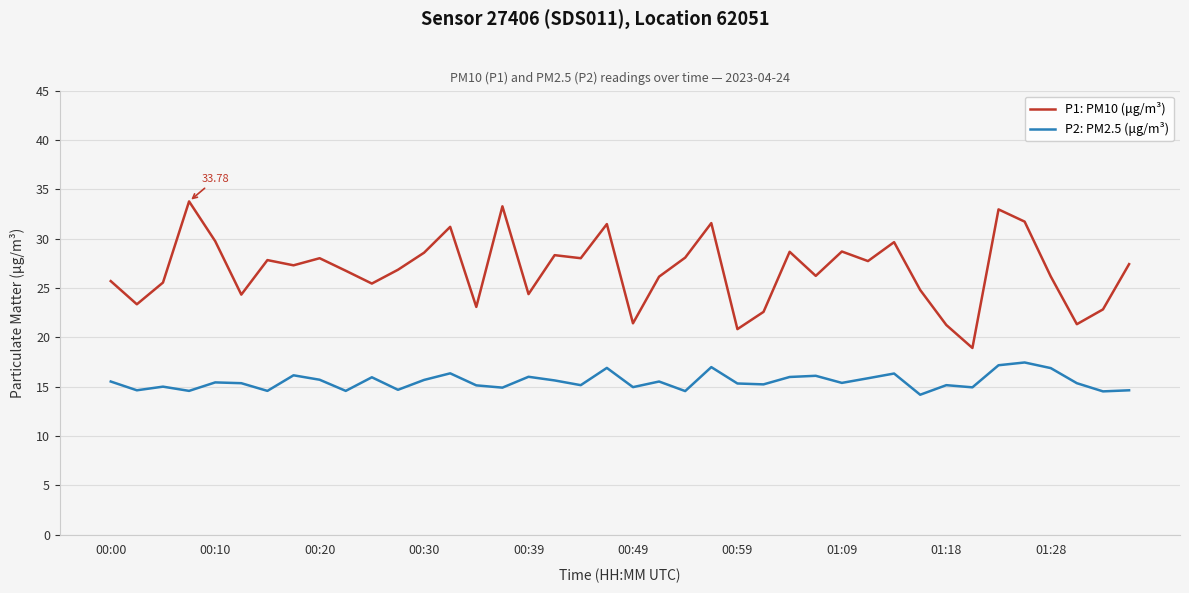

List the series in order of their peak value, lowest first.

P2: PM2.5 (μg/m³), P1: PM10 (μg/m³)